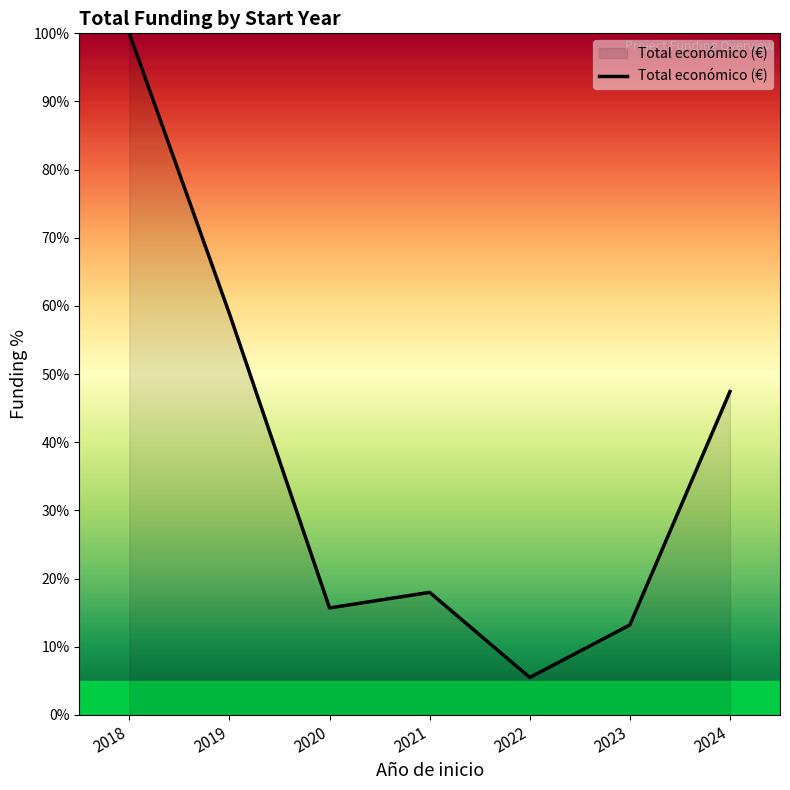

Reading left to right, extract all data points from this chart.

2018=100.0	2019=58.9	2020=15.7	2021=18.0	2022=5.5	2023=13.2	2024=47.4